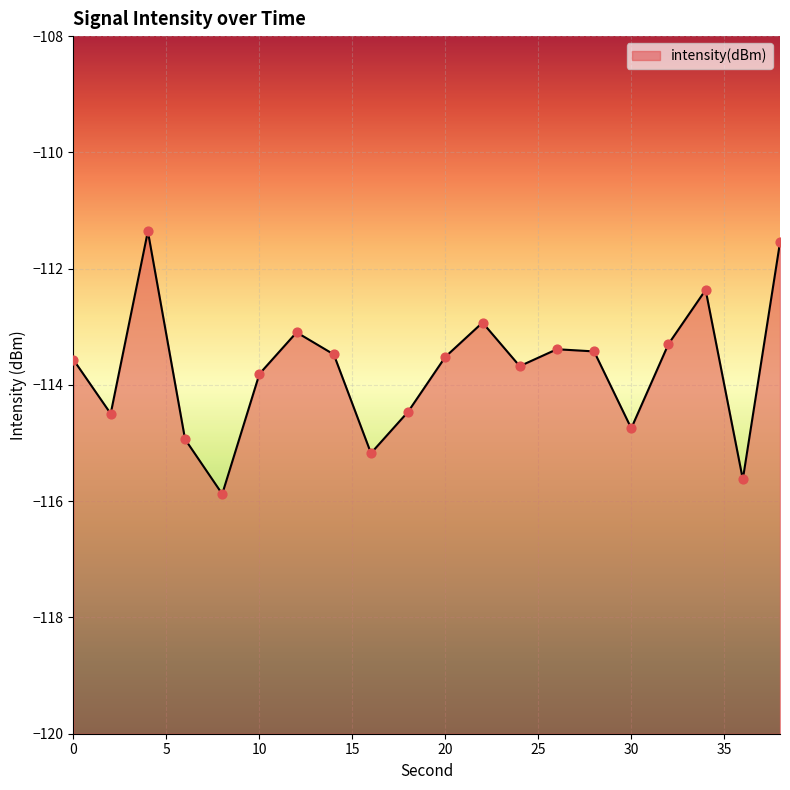

Which has a higher value, 10 or 24?

24